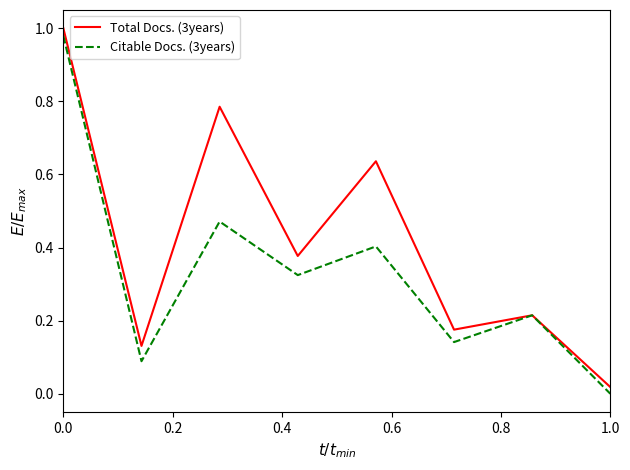

List the series in order of their overall mean, lowest first.

Citable Docs. (3years), Total Docs. (3years)